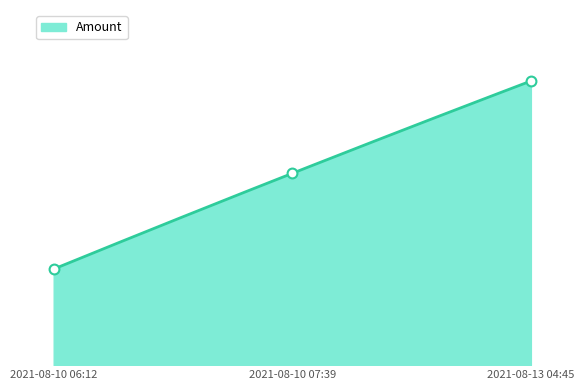

Between 2021-08-10 07:39 and 2021-08-13 04:45, which is larger?

2021-08-13 04:45